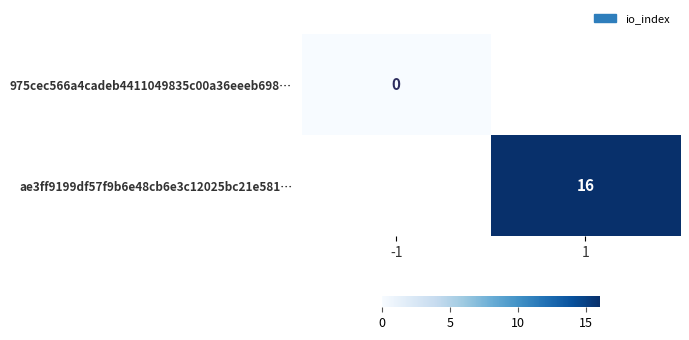

True or false: ae3ff9199df57f9b6e48cb6e3c12025bc21e581… has a value of 16 at 1.

True